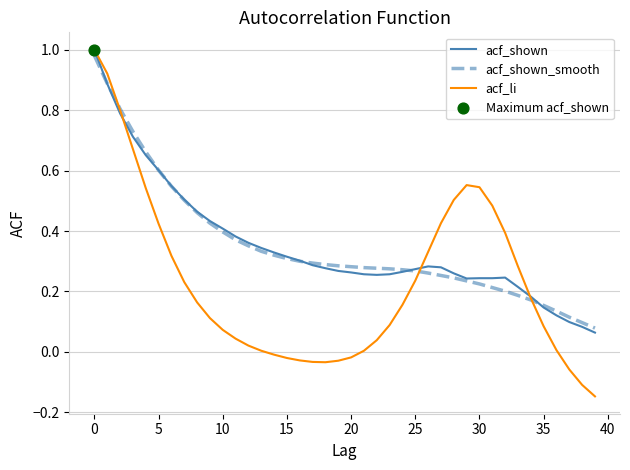

Which series has the widest spread of values?

acf_li